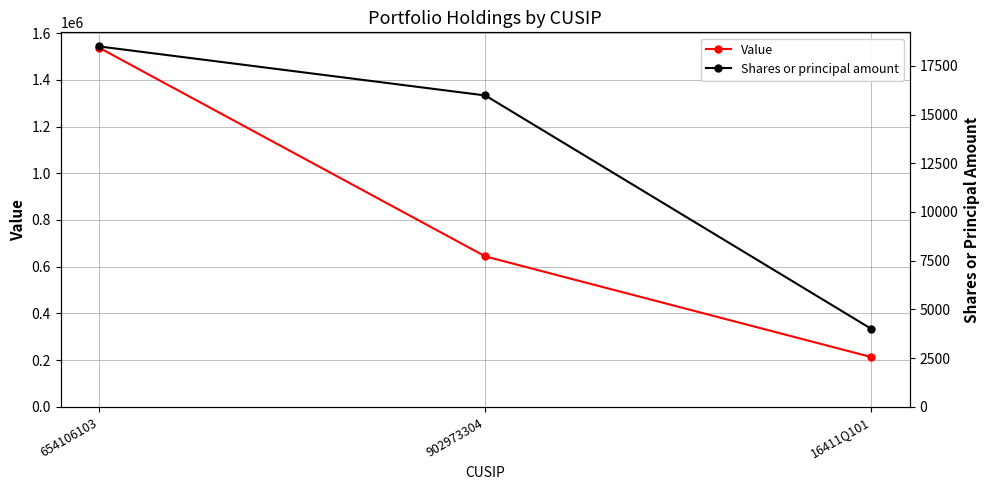

List the series in order of their peak value, highest first.

Value, Shares or principal amount